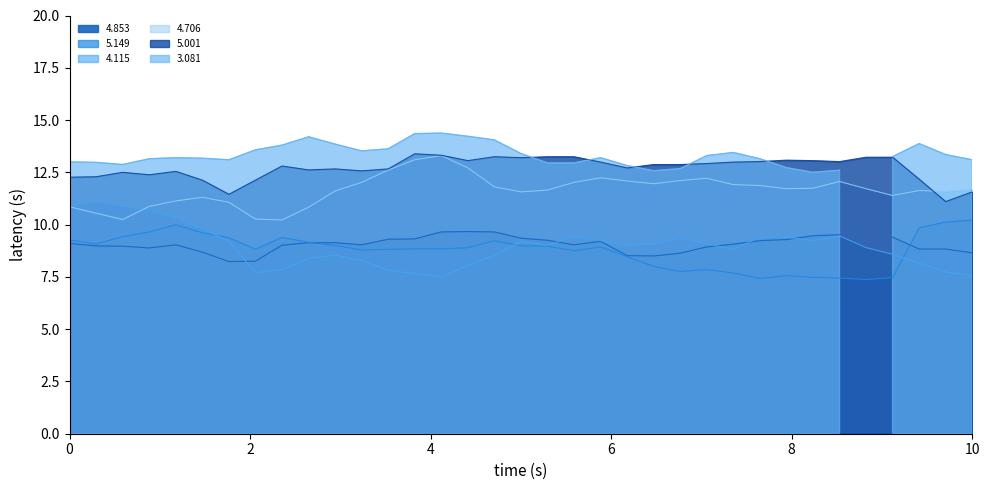

True or false: 5.001 and 4.115 cross at least once.

False